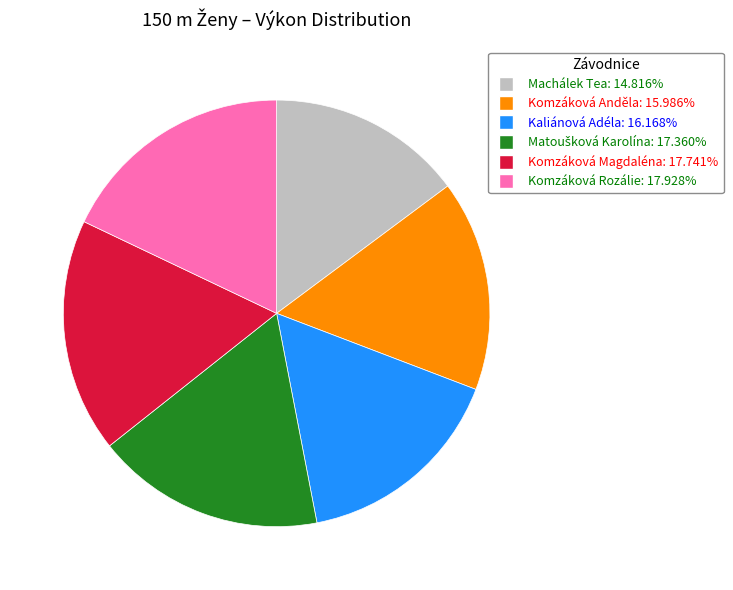

Between Machálek Tea and Komzáková Magdaléna, which is larger?

Komzáková Magdaléna